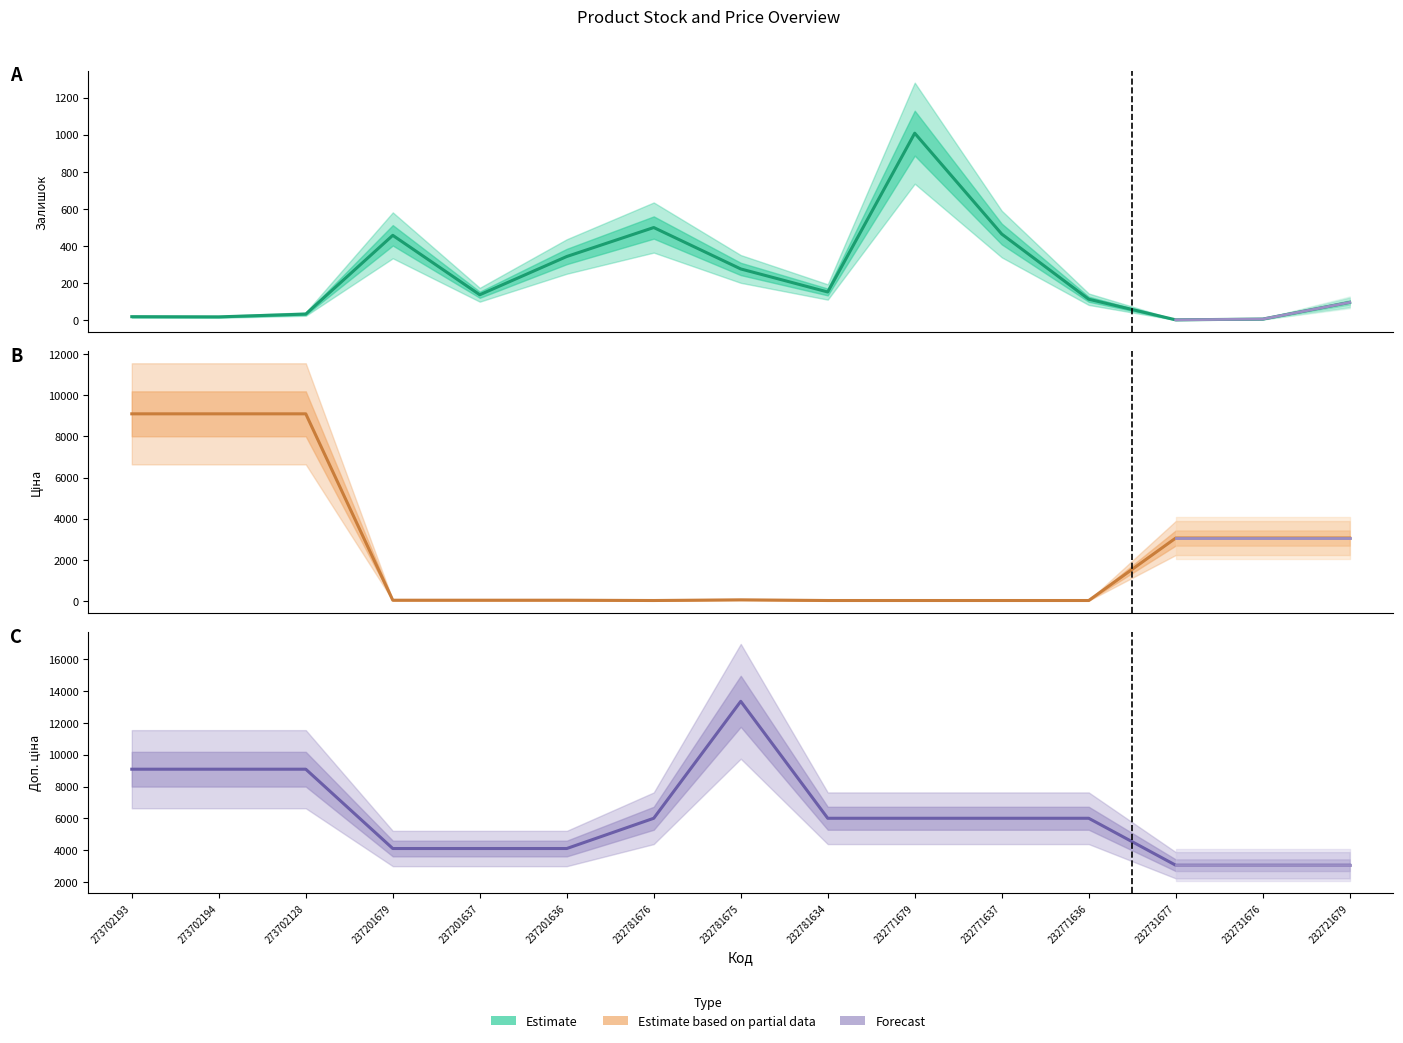

True or false: Залишок and Доп. ціна cross at least once.

False